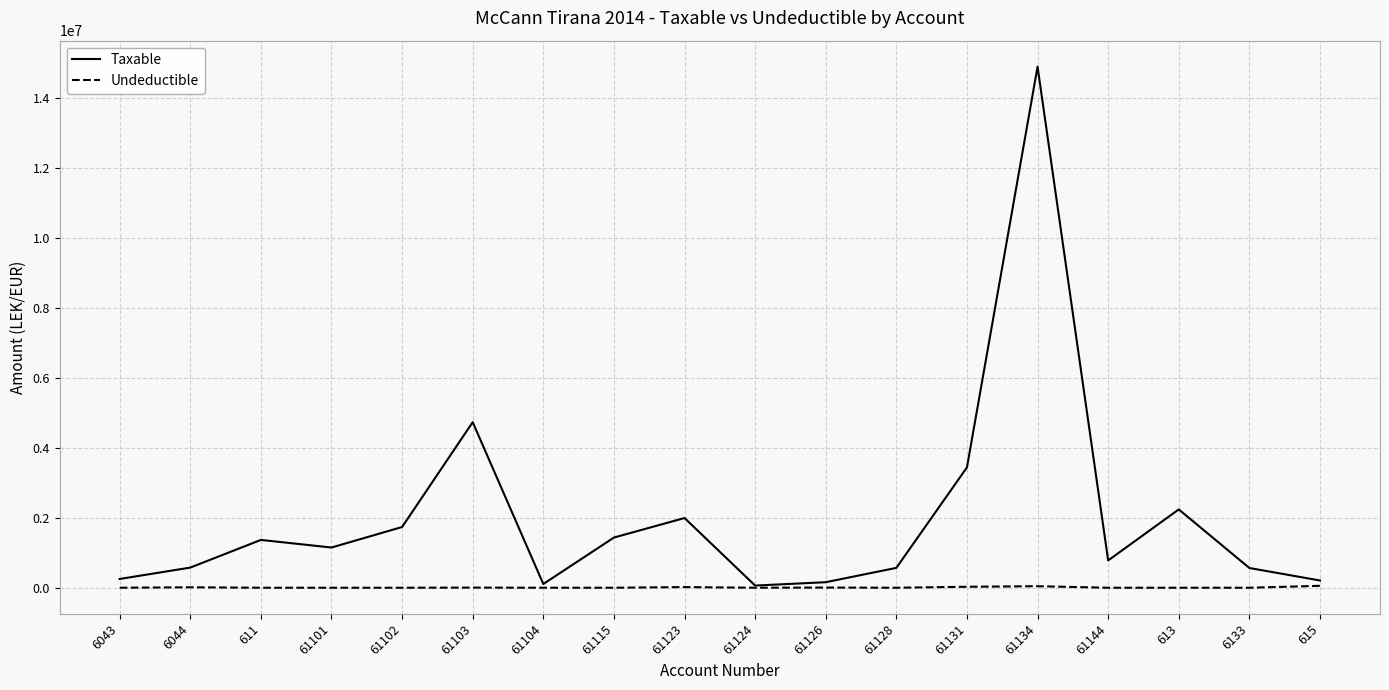

What are all the series names shown in the legend?

Taxable, Undeductible